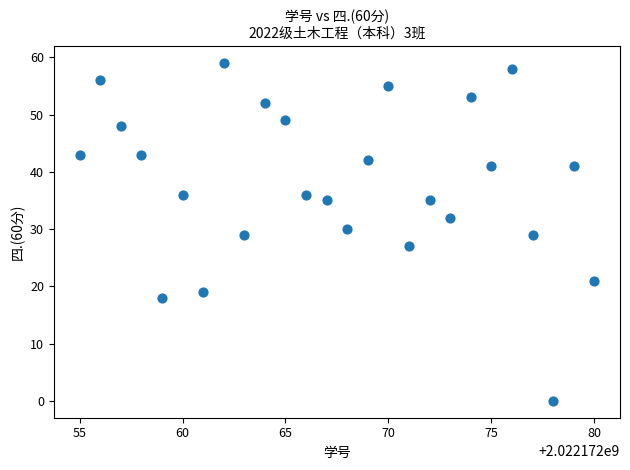

What is the range of X values (max minus min)?

25